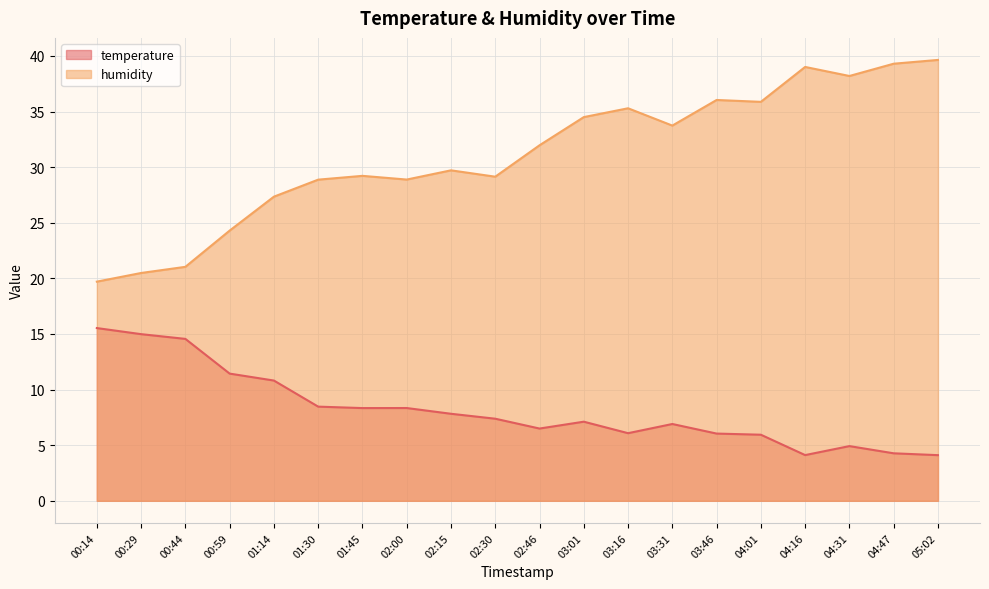

At which category does humidity reach its first local peak?

01:45